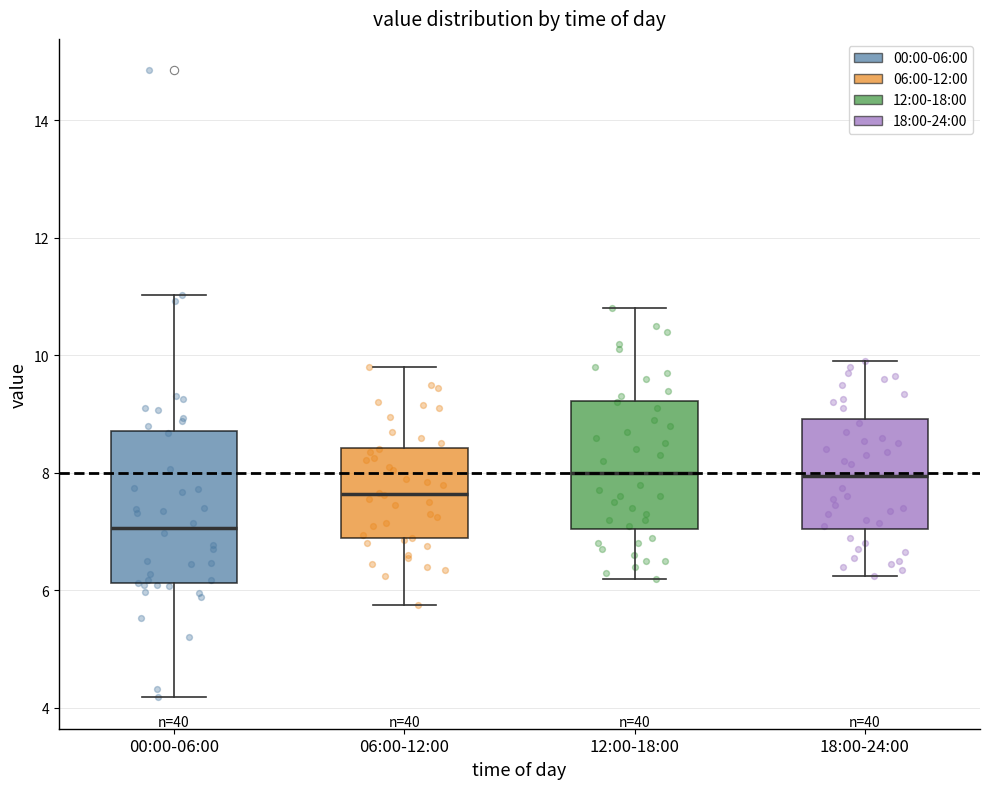

Reading left to right, read every box against the y-axis: the position of its median line, the range the box covers, and the ends of its whiskers. The values are not printed on the chart, so give them approximately, as read against the axis.

00:00-06:00: median 7.0, box 6.2 to 8.8, whiskers 4.2 to 11.0
06:00-12:00: median 7.6, box 6.8 to 8.4, whiskers 5.8 to 9.8
12:00-18:00: median 8.0, box 7.0 to 9.2, whiskers 6.2 to 10.8
18:00-24:00: median 8.0, box 7.0 to 9.0, whiskers 6.2 to 10.0